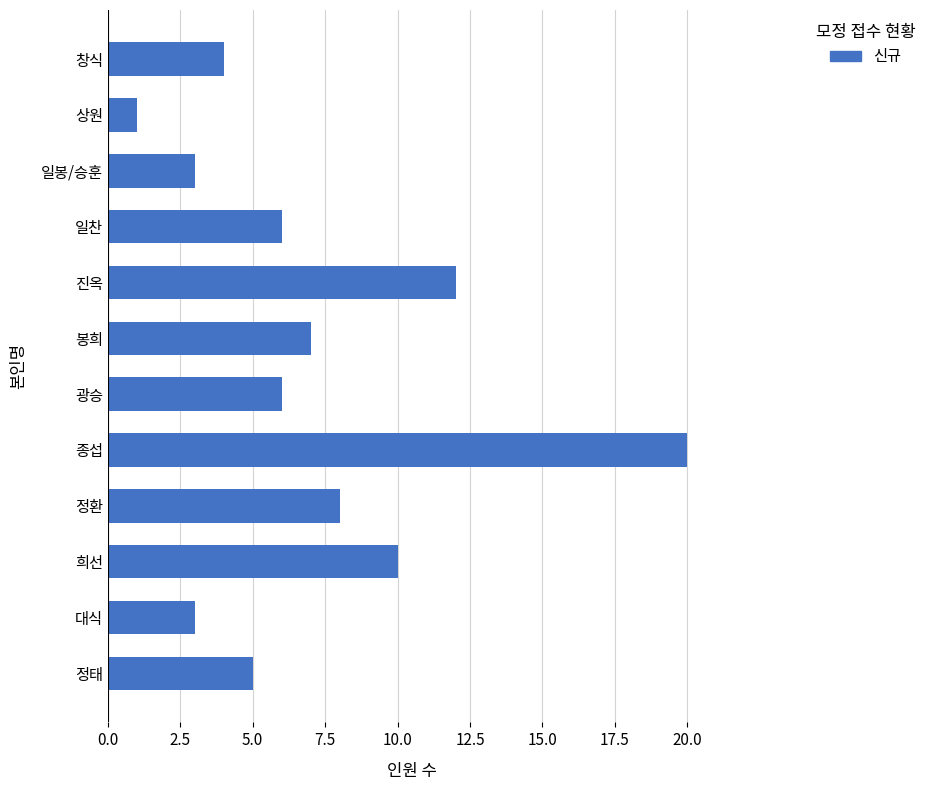

True or false: the data shows 4 at 창식.

True